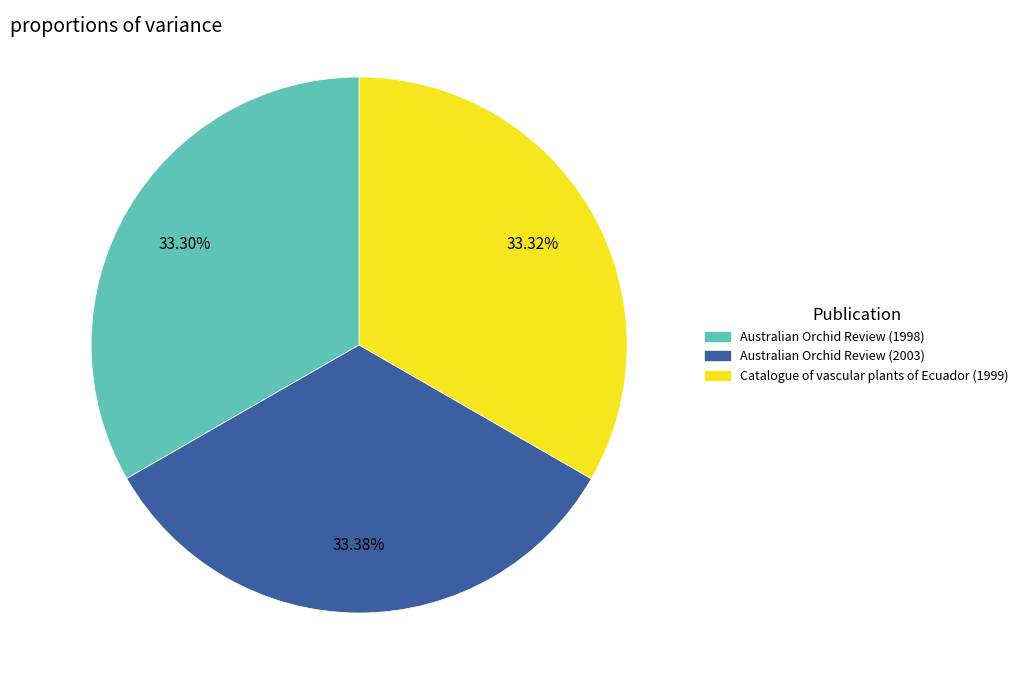

To the nearest percent, what is the combined percentage of Catalogue of vascular plants of Ecuador (1999) and Australian Orchid Review (1998)?

67%